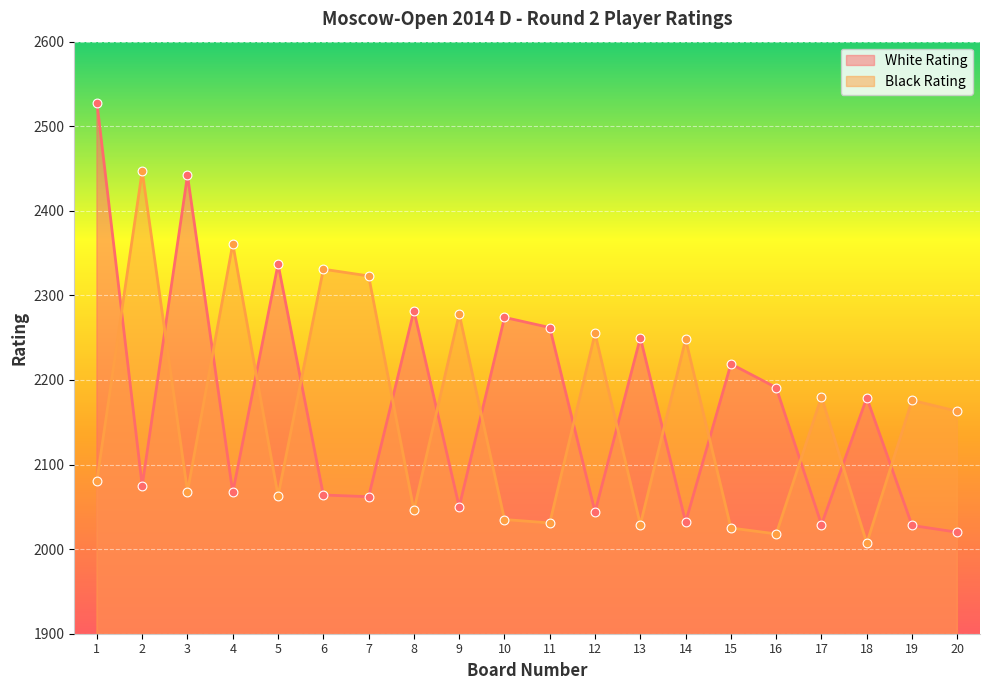

Which series contains the lowest Y value?

Black Rating